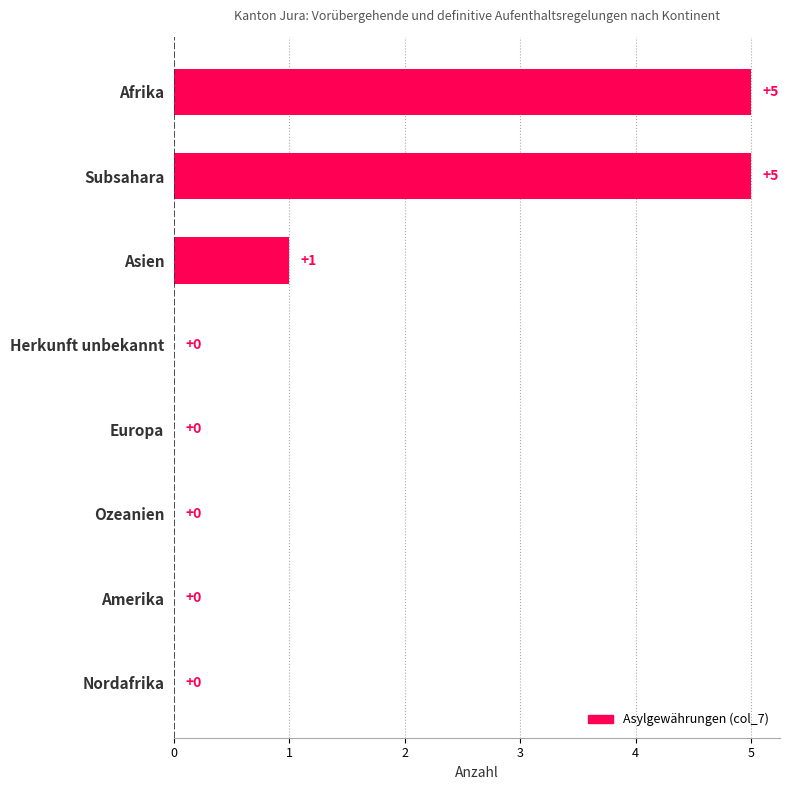

What is the sum of the values at Subsahara and Afrika?

10